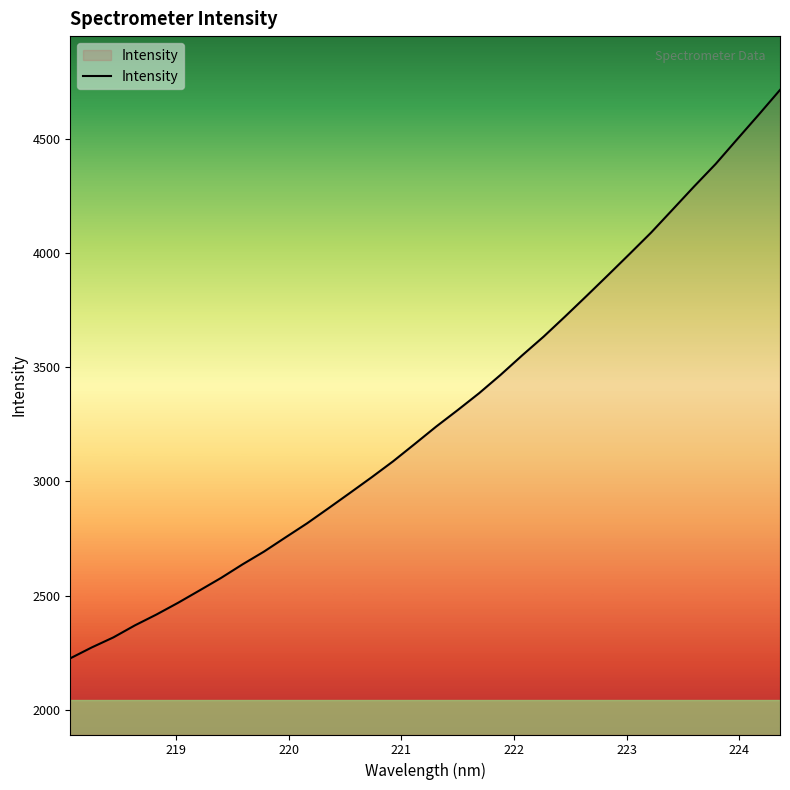

How many lines are shown in the chart?

1